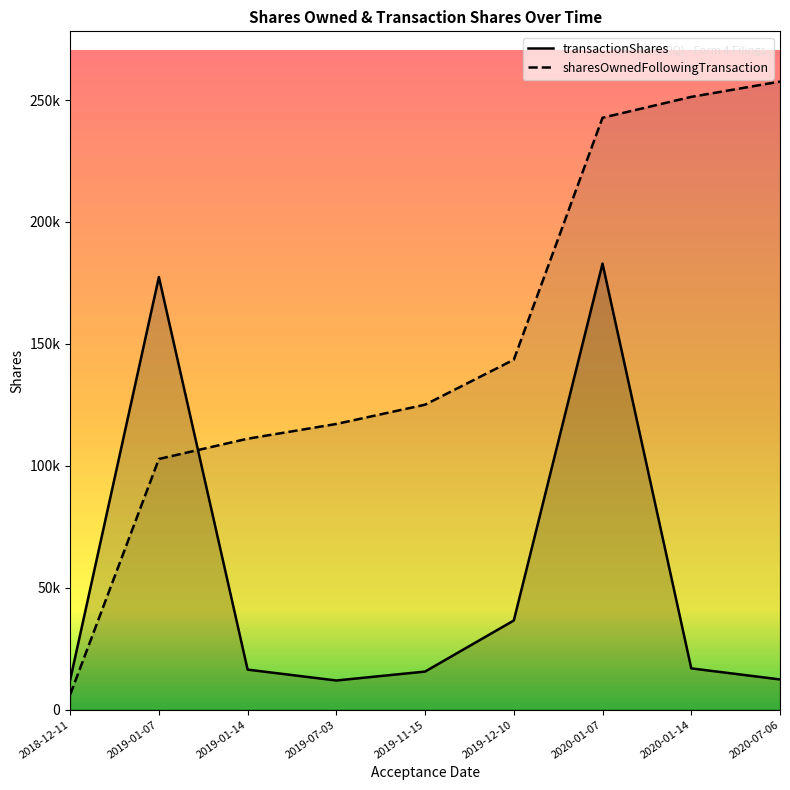

Which has a higher value, 2020-07-06 or 2018-12-11?

2020-07-06